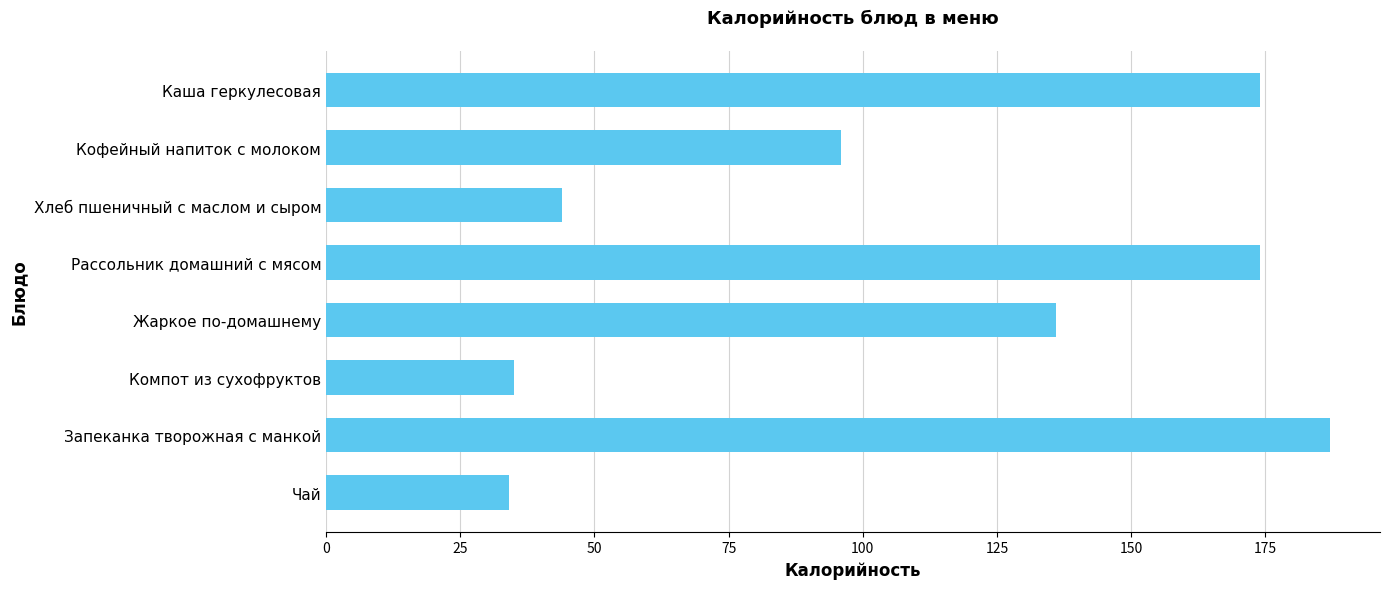

What is the difference between the values at Хлеб пшеничный с маслом и сыром and Компот из сухофруктов?

9